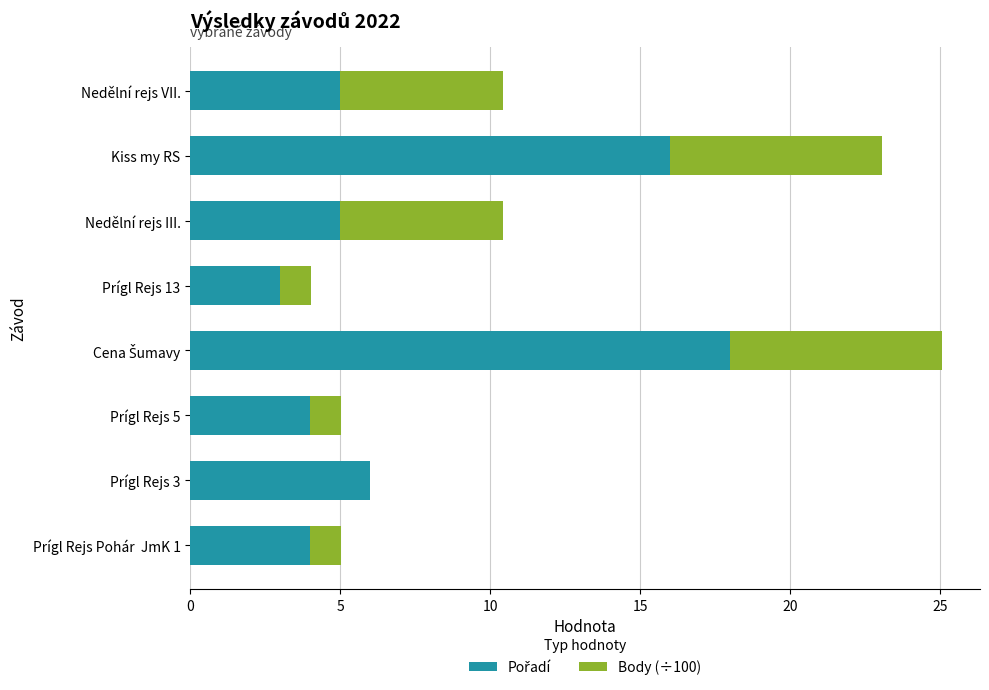

What is the total value across all series at Nedělní rejs III.?

10.4